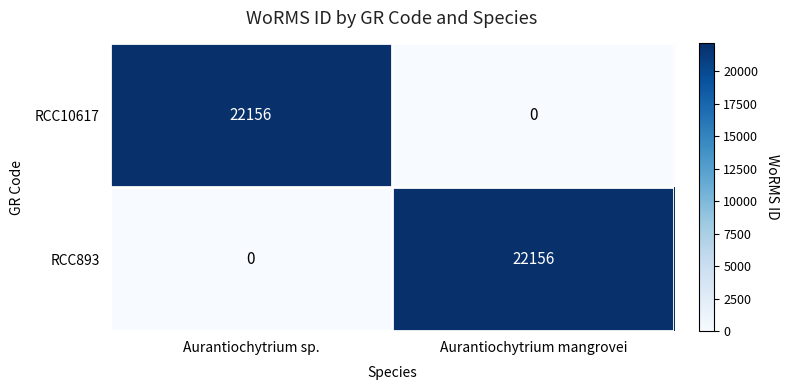

Count the number of data series in this chart.

2